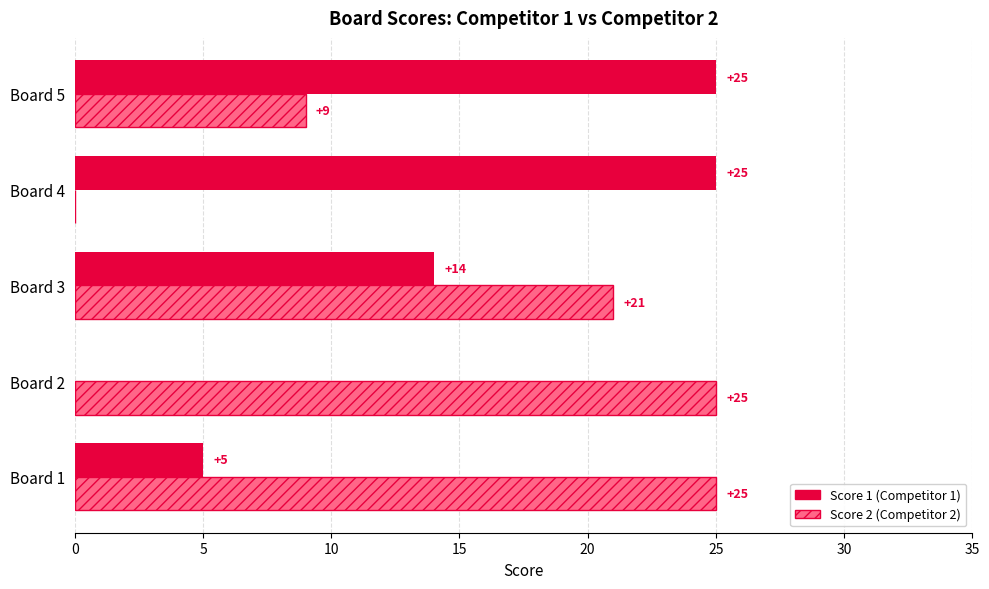

At which category is the sum across all series the highest?

Board 3